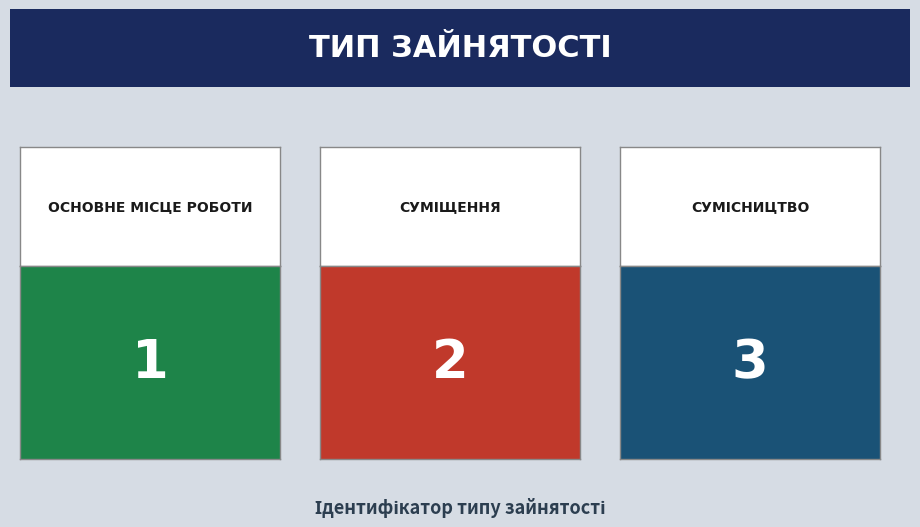

Approximately how many times larger is the value at Сумісництво compared to Основне місце роботи?

3.0